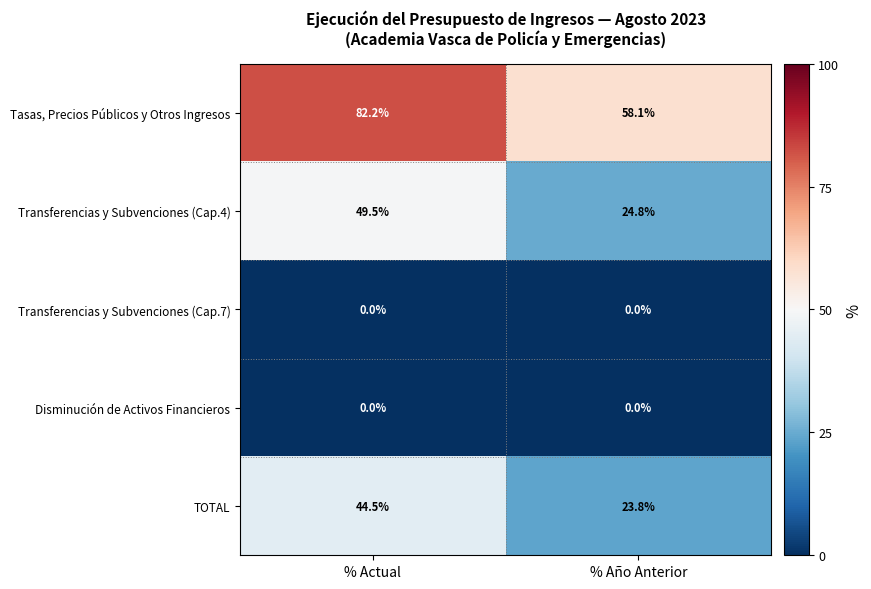

Between % Actual and % Año Anterior, which series saw the biggest shift?

Transferencias y Subvenciones (Cap.4)